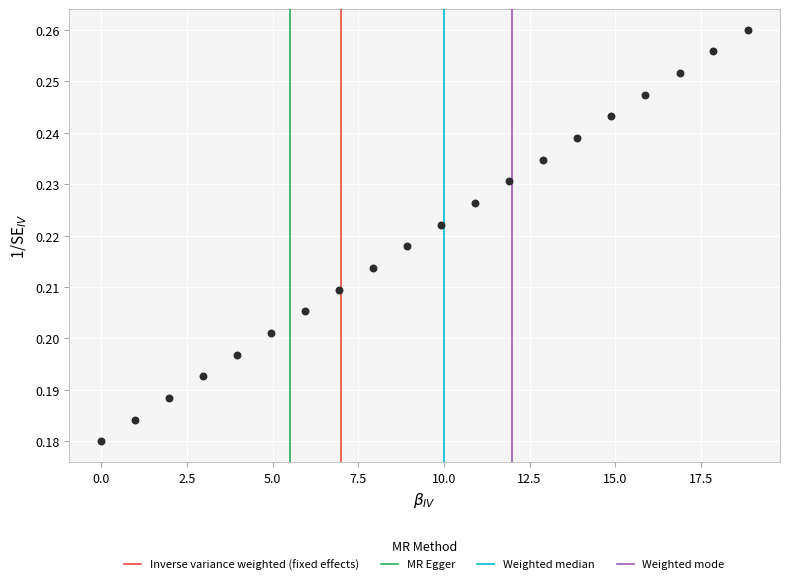

What is the range of X values (max minus min)?

18.9